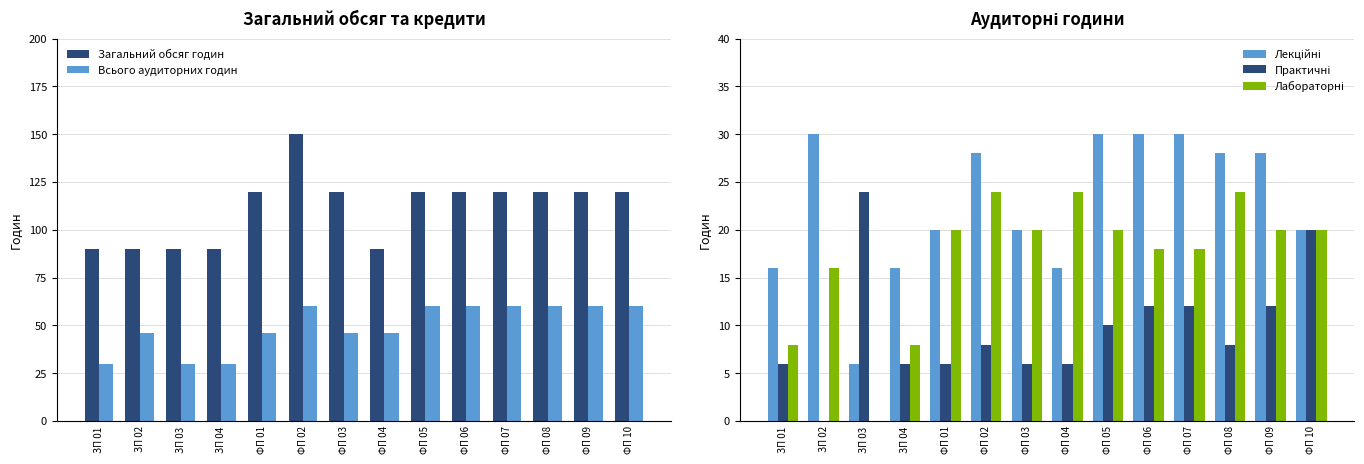

Which label corresponds to the largest value in the chart?

ФП 02